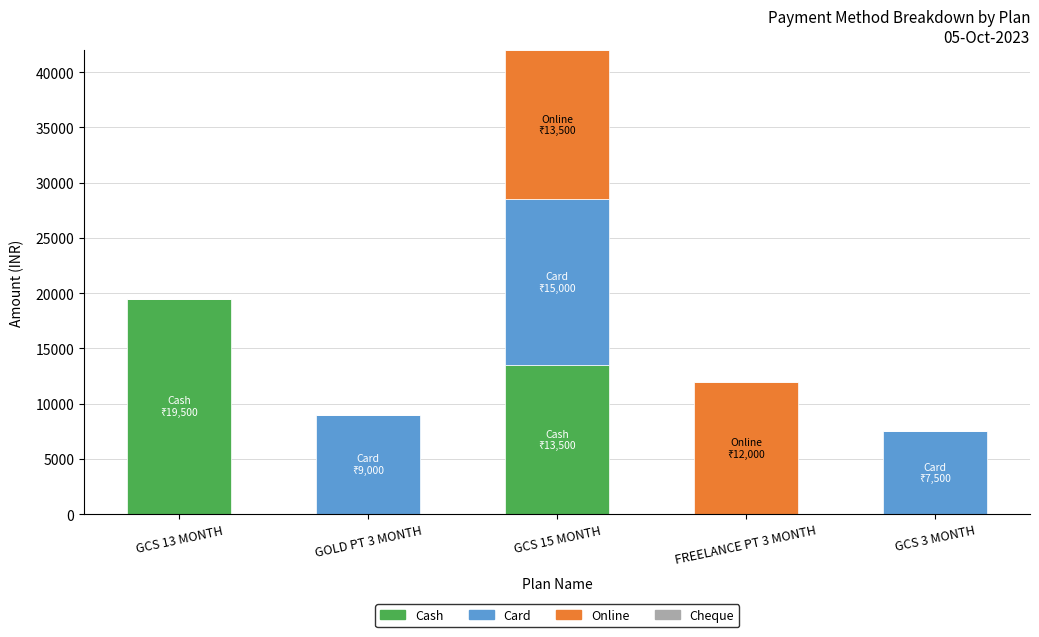

At which category is the sum across all series the highest?

GCS 15 MONTH